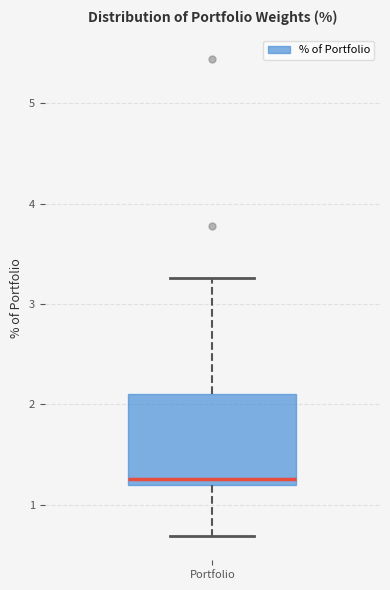

Transcribe this box plot: give where the median line is, the range the box spans, and where the two whiskers end, as read against the y-axis. The values are not printed on the chart, so give them approximately, as read against the axis.

median 1.3, box 1.2 to 2.1, whiskers 0.7 to 3.3